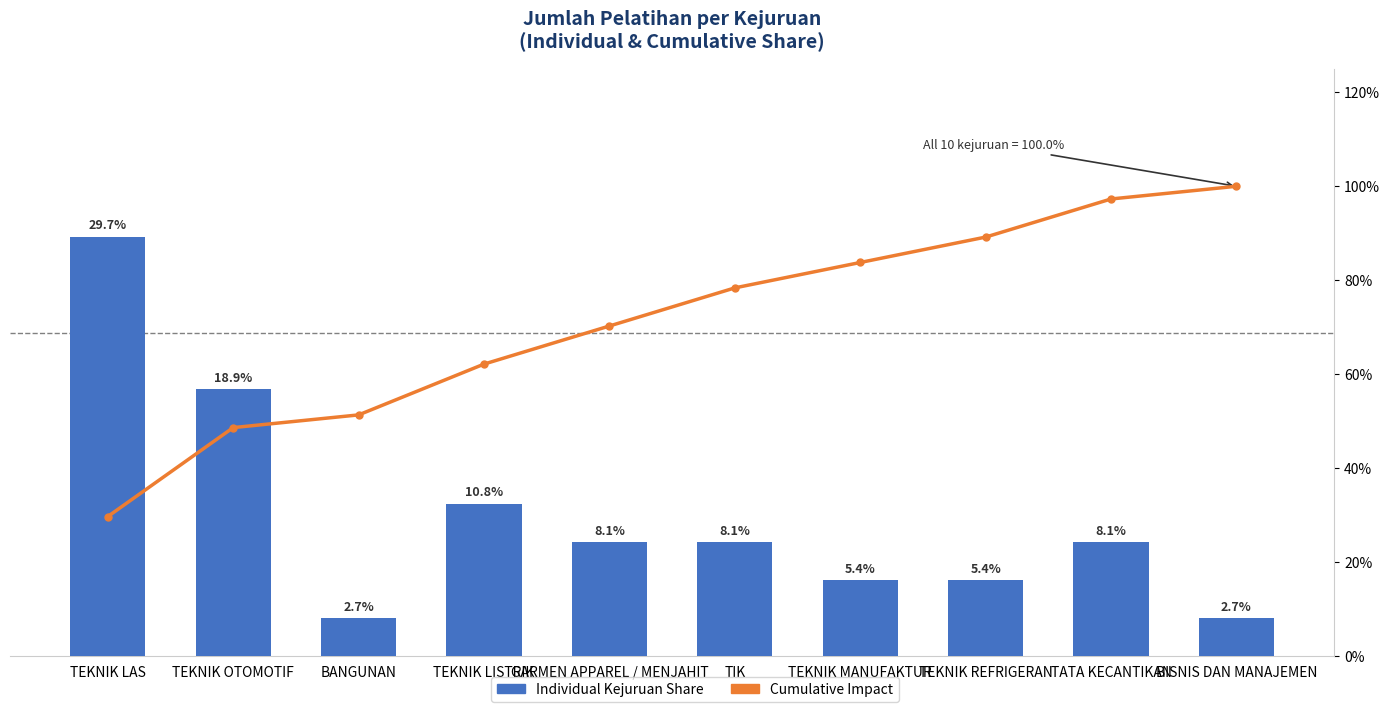

Which series changed the most between BANGUNAN and TATA KECANTIKAN?

Cumulative Impact